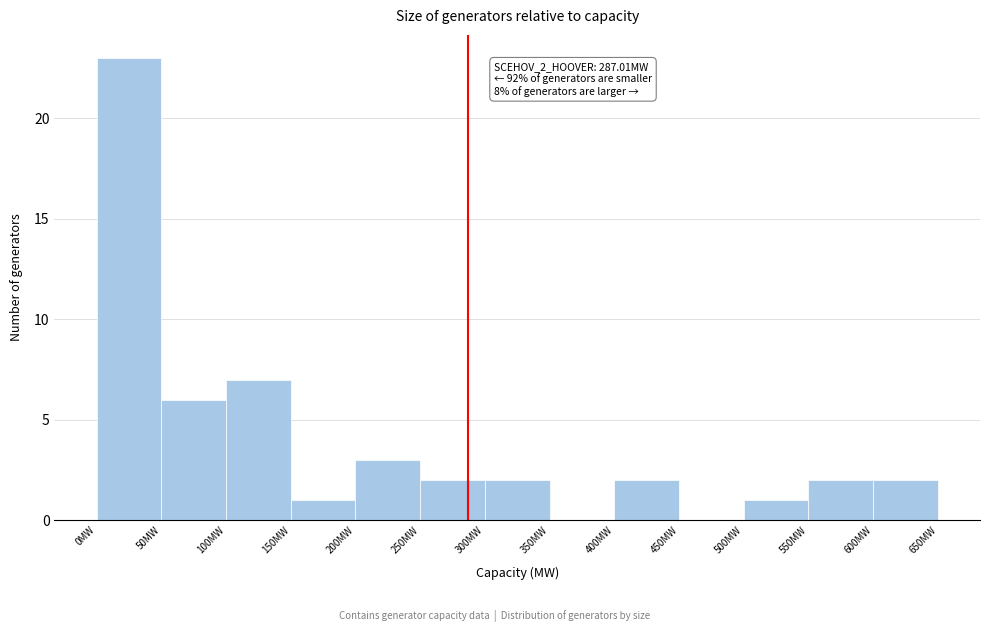

Over which range of the x-axis is the bar tallest?

0 to 50